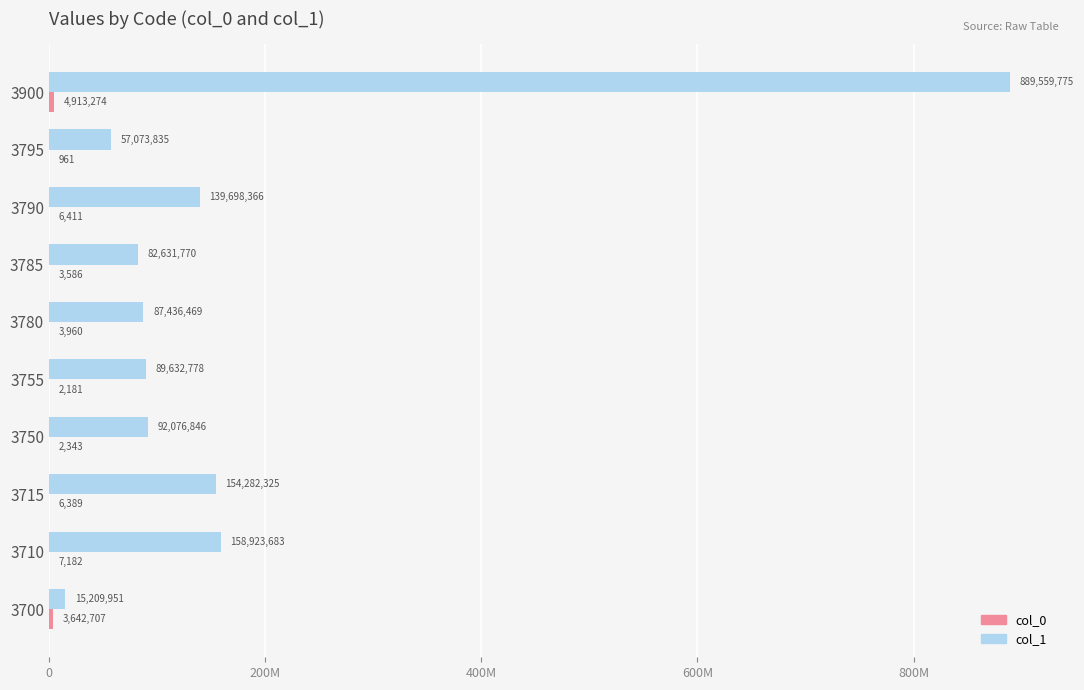

What is the maximum value shown in the chart?

889559775